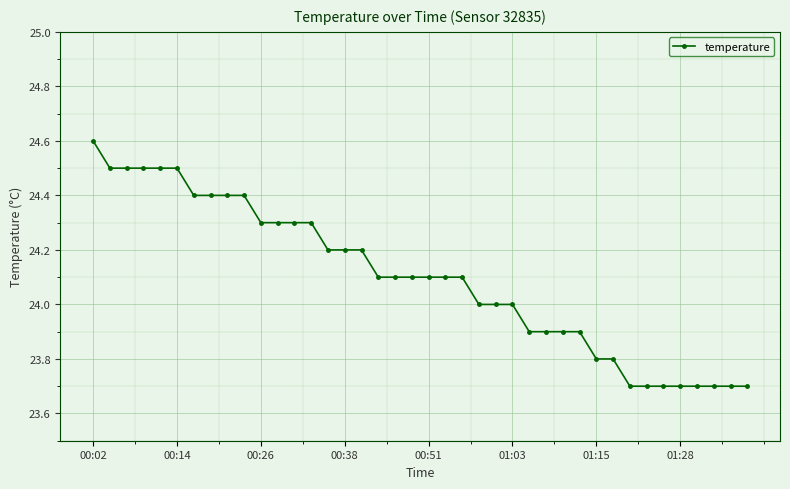

What is the maximum value shown in the chart?

24.6